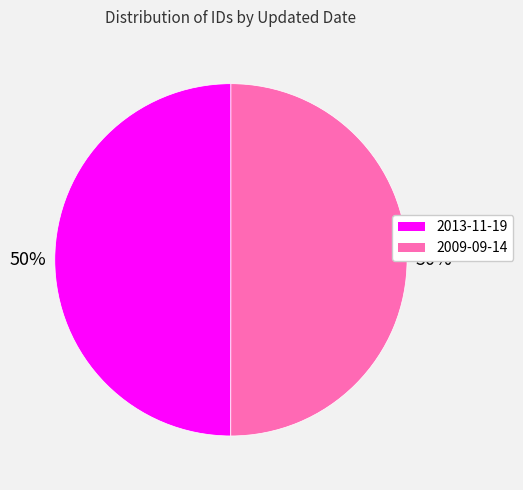

Combined, do 2009-09-14 and 2013-11-19 account for over 50%?

Yes